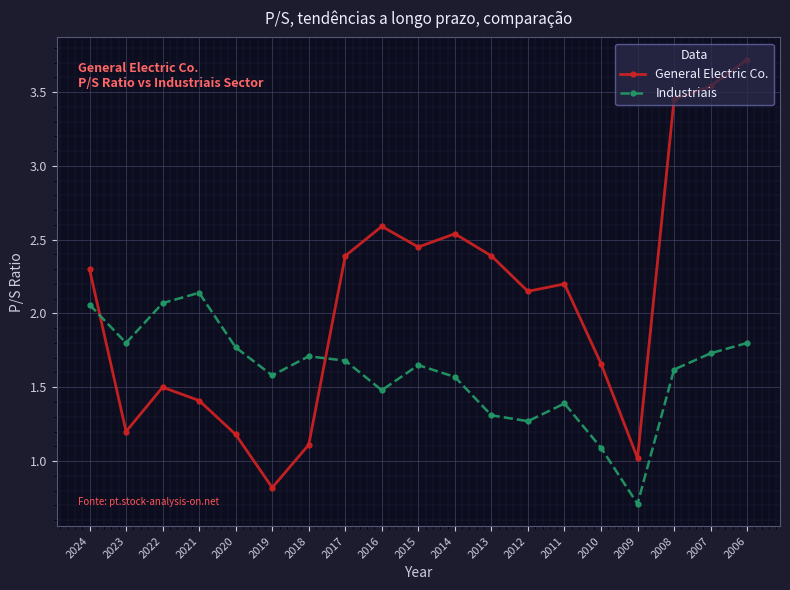

How many times do Industriais and General Electric Co. cross each other?

2